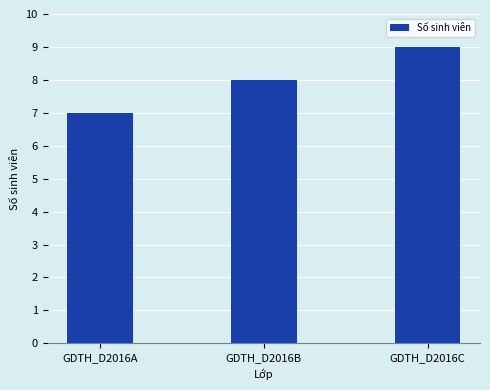

How many bars are there in total?

3